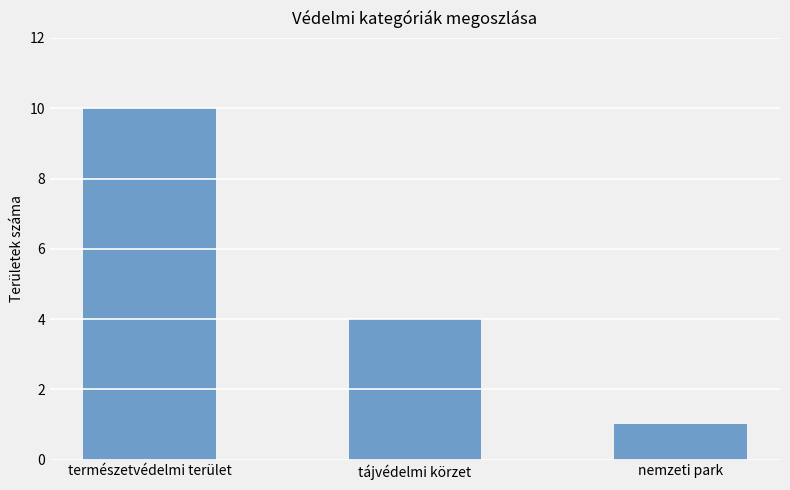

Are the bars horizontal?

No